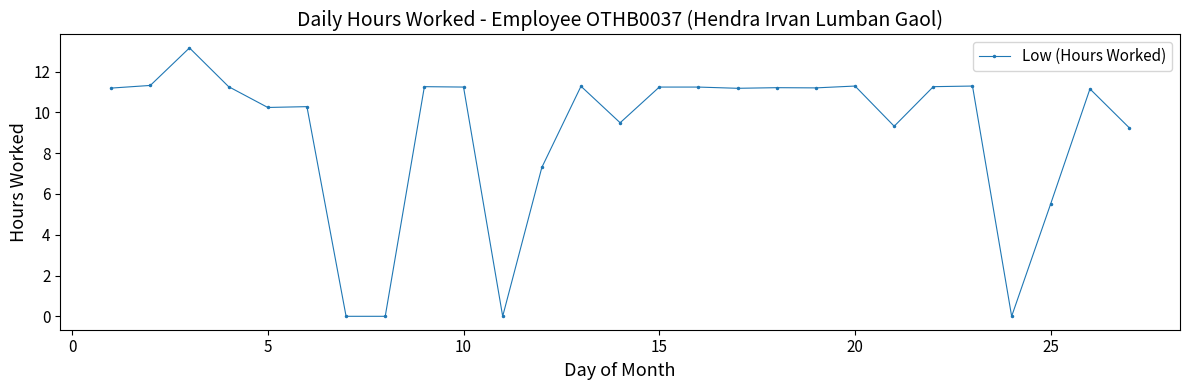

Is this an area chart (filled region under the line)?

No